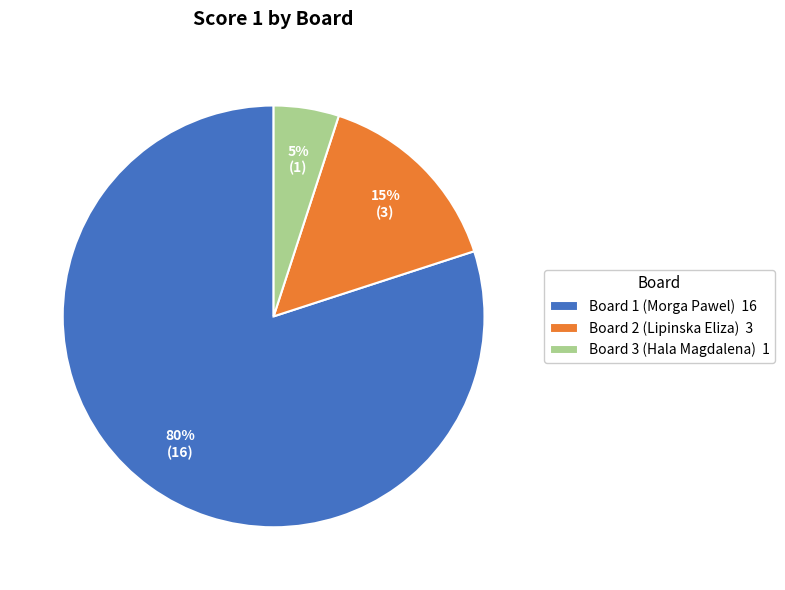

To the nearest percent, what is the difference between the Board 1 (Morga Pawel) and Board 2 (Lipinska Eliza) slice percentages?

65%